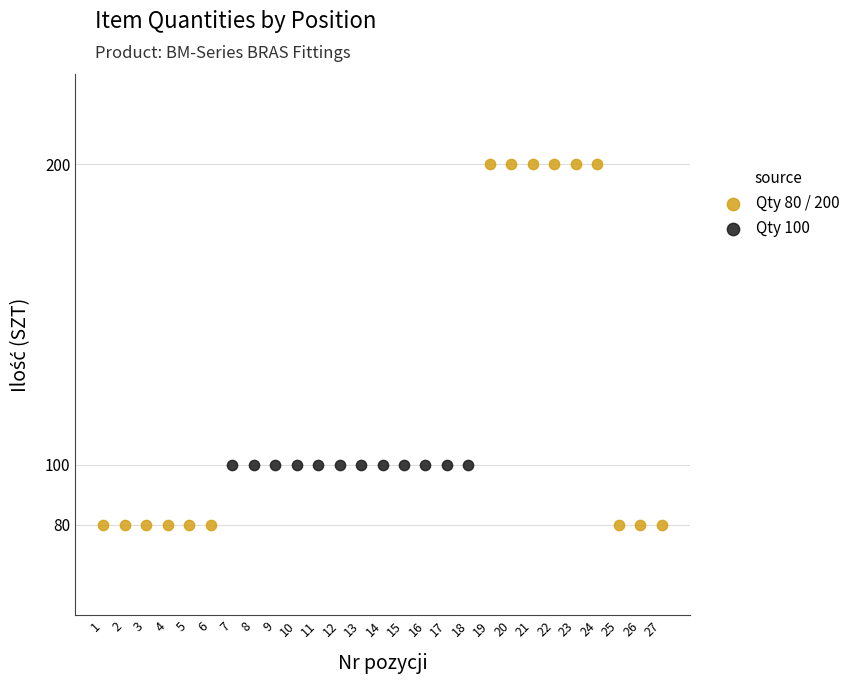

Which series contains the lowest Y value?

Qty 80 / 200